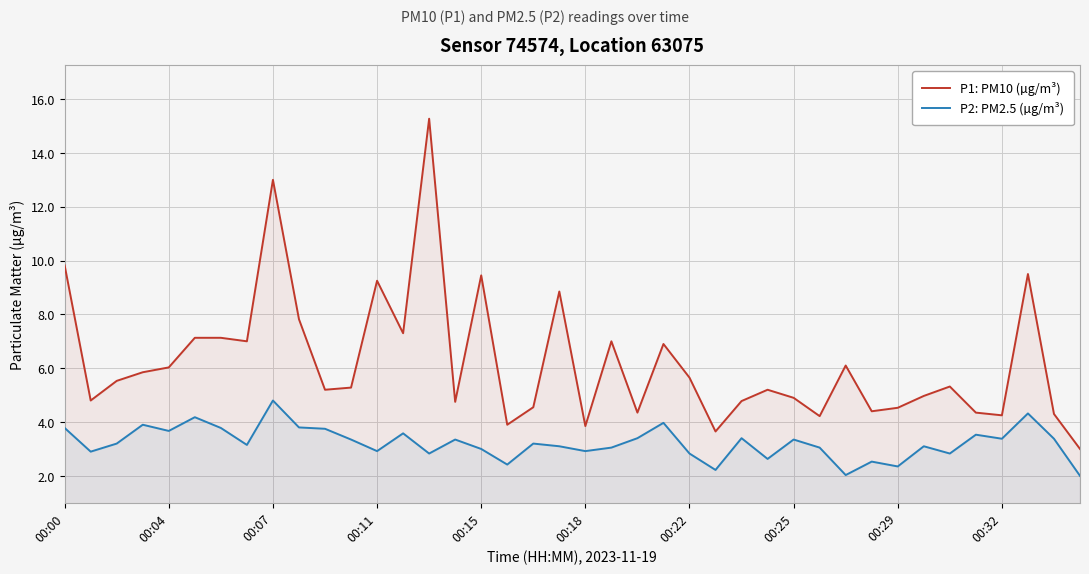

Which series has the widest spread of values?

P1: PM10 (µg/m³)